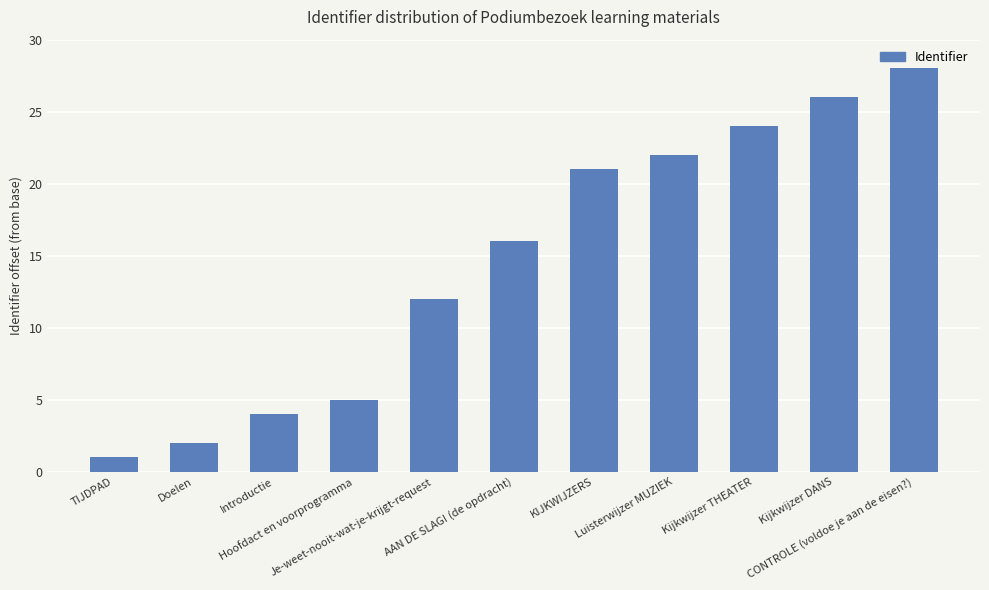

Is it true that the value at Kijkwijzer DANS is 40?

False